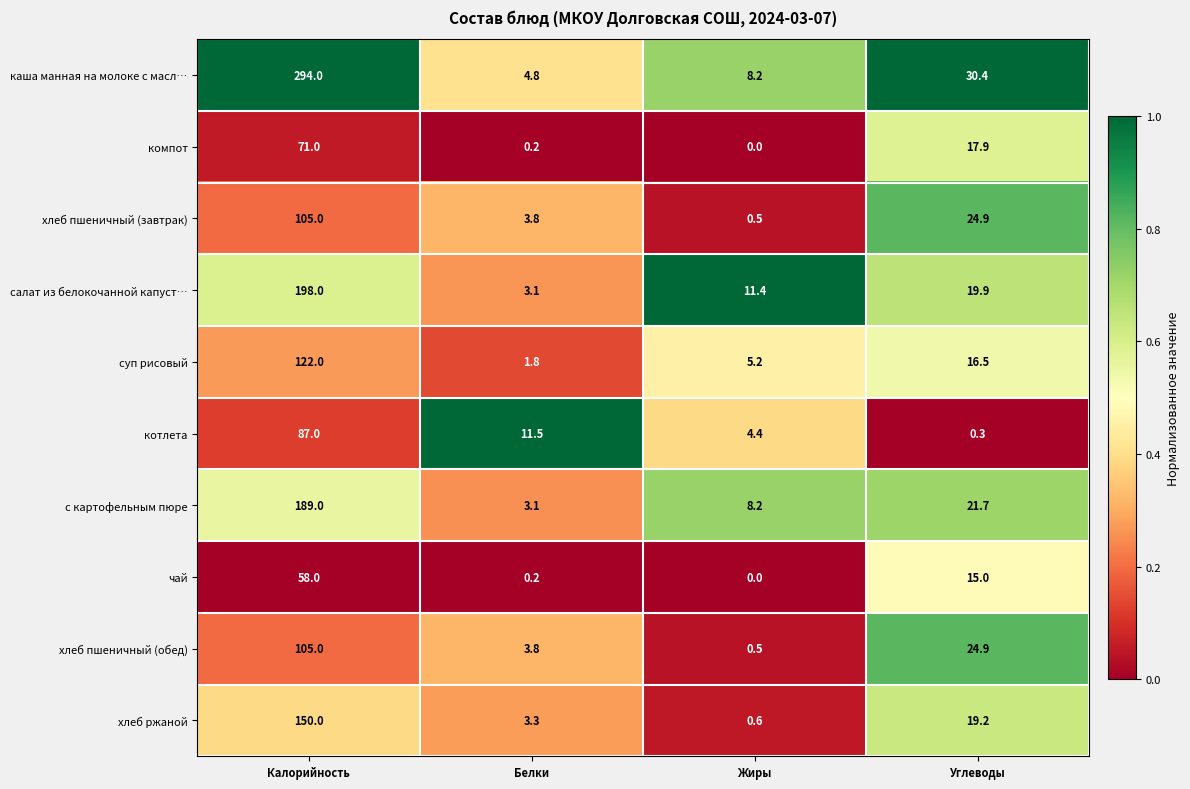

What is the maximum value shown in the chart?

294.0